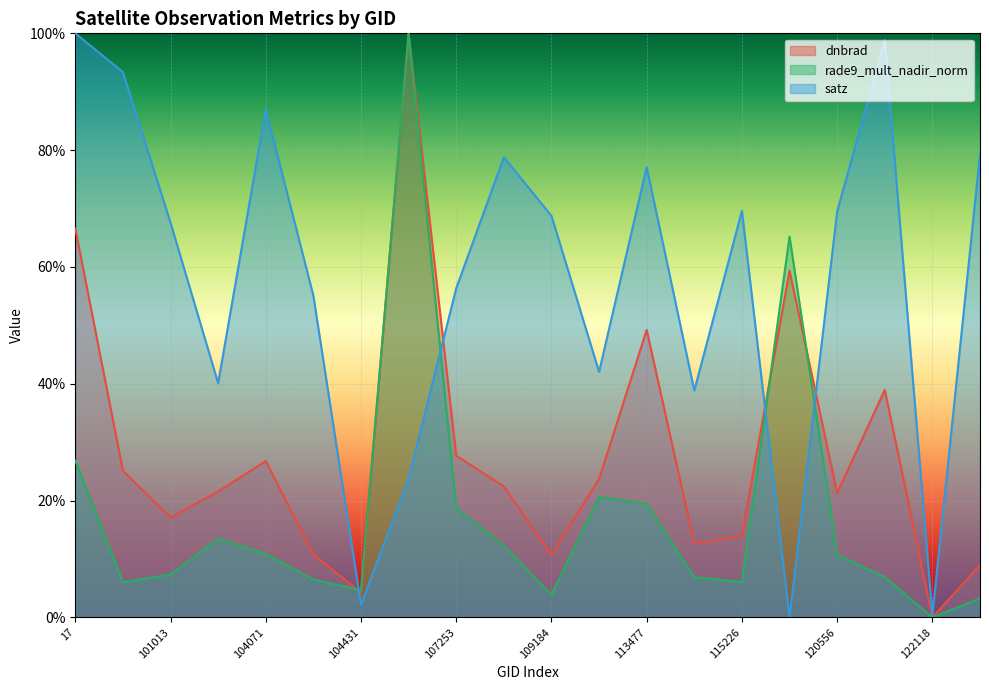

At which label does satz reach its minimum?

119351